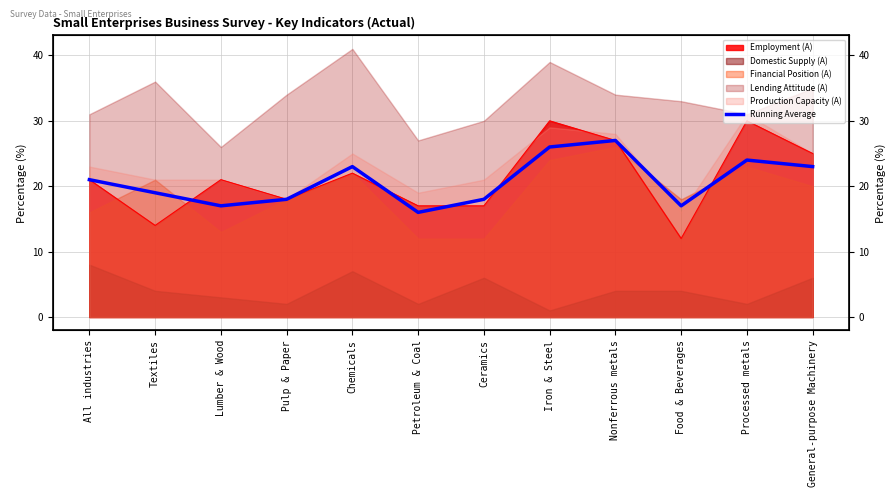

What position from the right is Lumber & Wood?

10